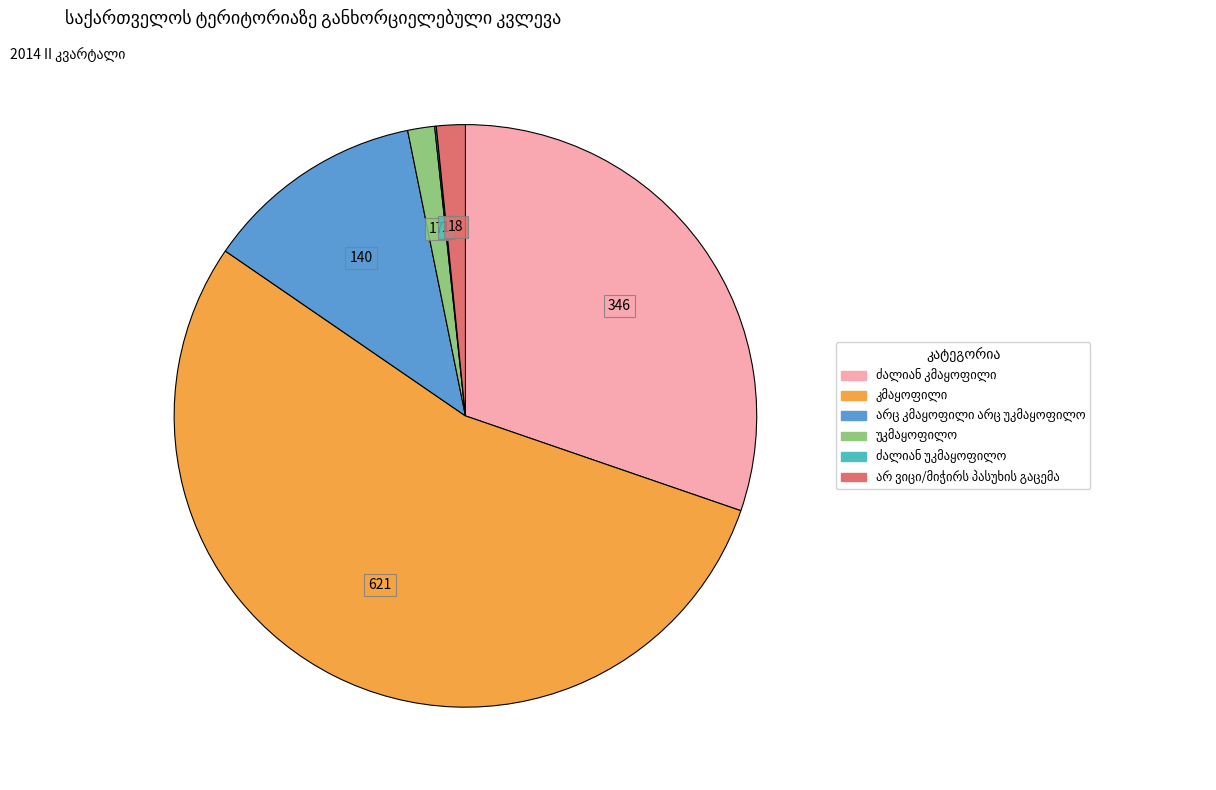

Does any single category account for the majority?

Yes